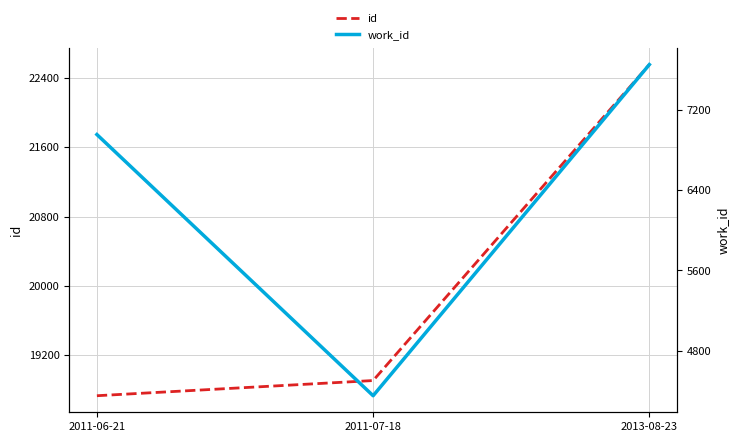

Which series changed the most between 2011-06-21 and 2011-07-18?

work_id